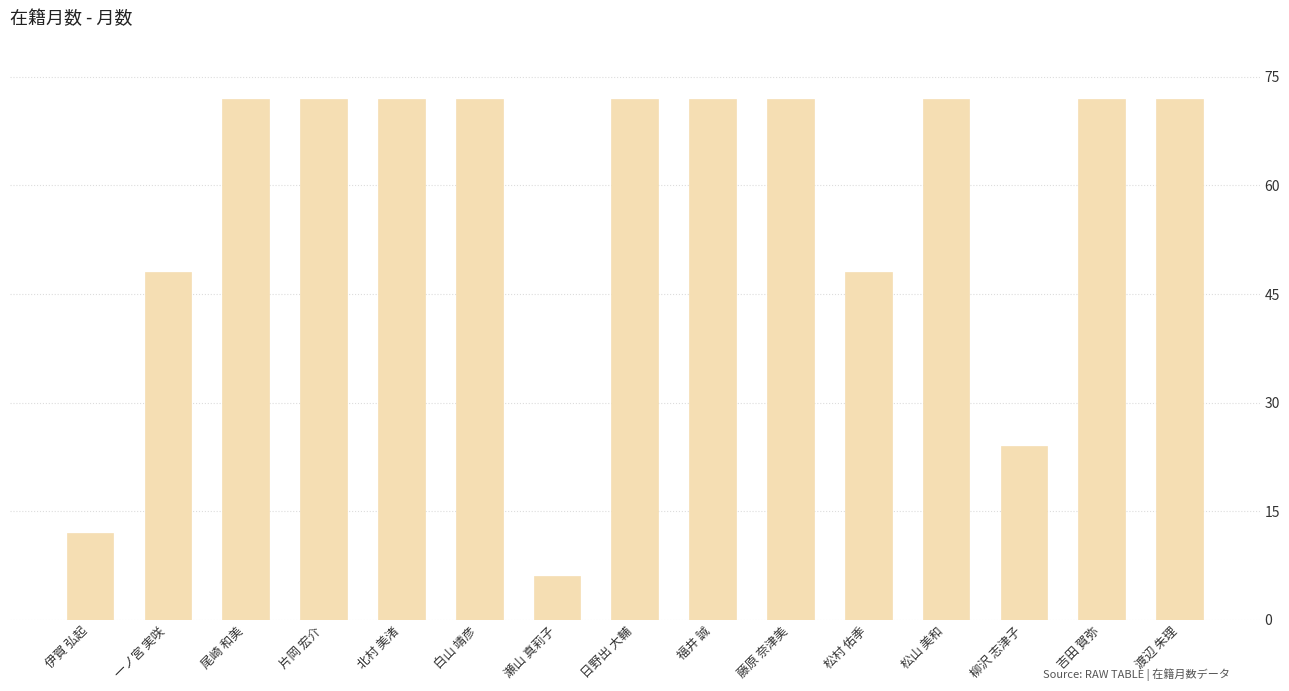

What is the sum of all values?

858